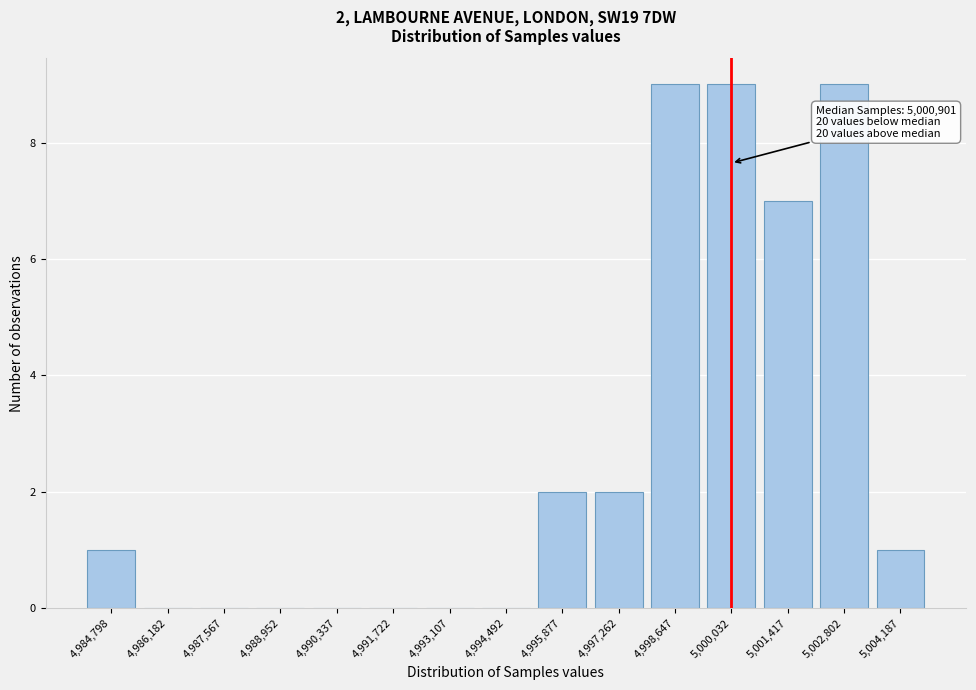

Reading left to right, extract all data points from this chart.

4,984,798=1	4,986,182=0	4,987,567=0	4,988,952=0	4,990,337=0	4,991,722=0	4,993,107=0	4,994,492=0	4,995,877=2	4,997,262=2	4,998,647=9	5,000,032=9	5,001,417=7	5,002,802=9	5,004,187=1